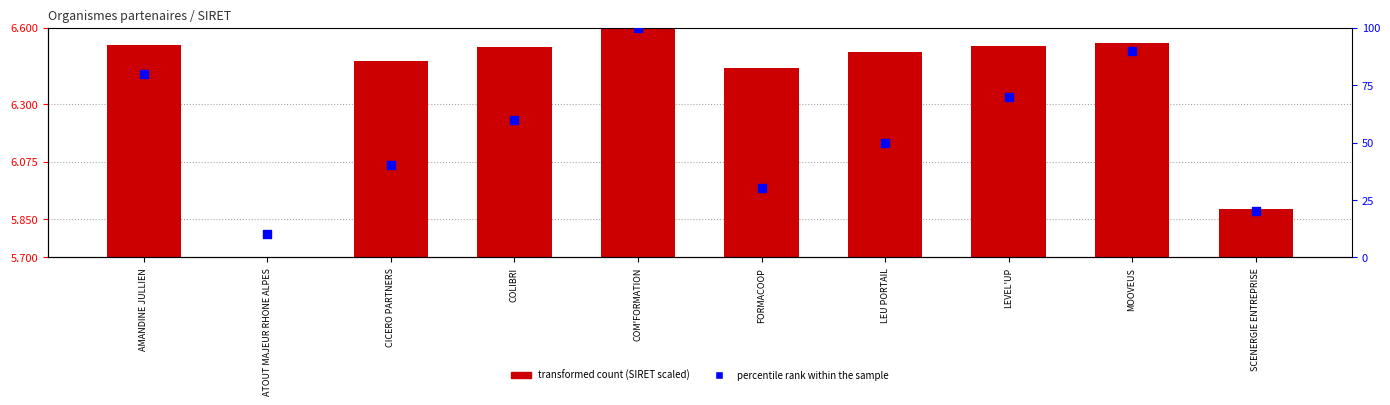

Which series has the largest total across all categories?

percentile rank within the sample